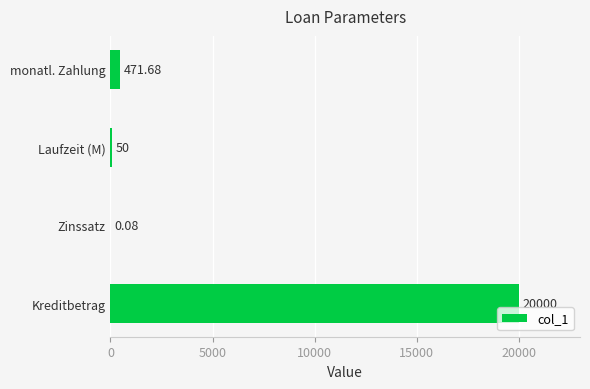

Approximately how many times larger is the value at monatl. Zahlung compared to Laufzeit (M)?

9.4